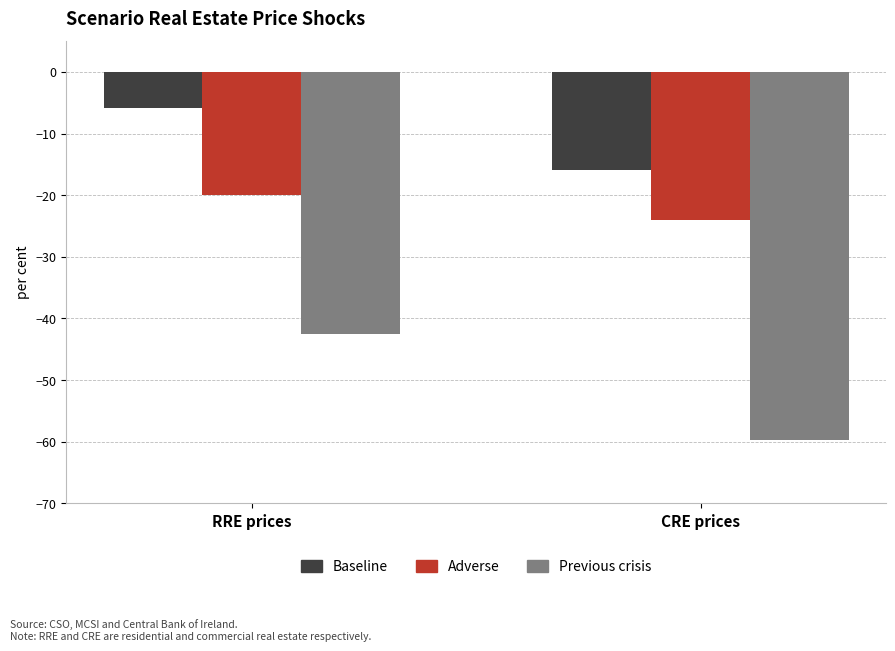

What is the sum of all Baseline values?

-21.7